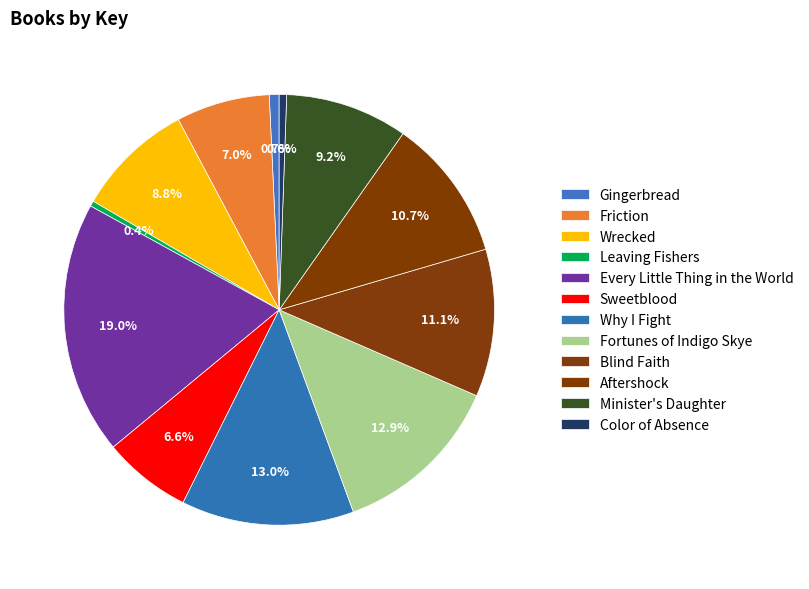

To the nearest percent, what is the average slice percentage?

8%